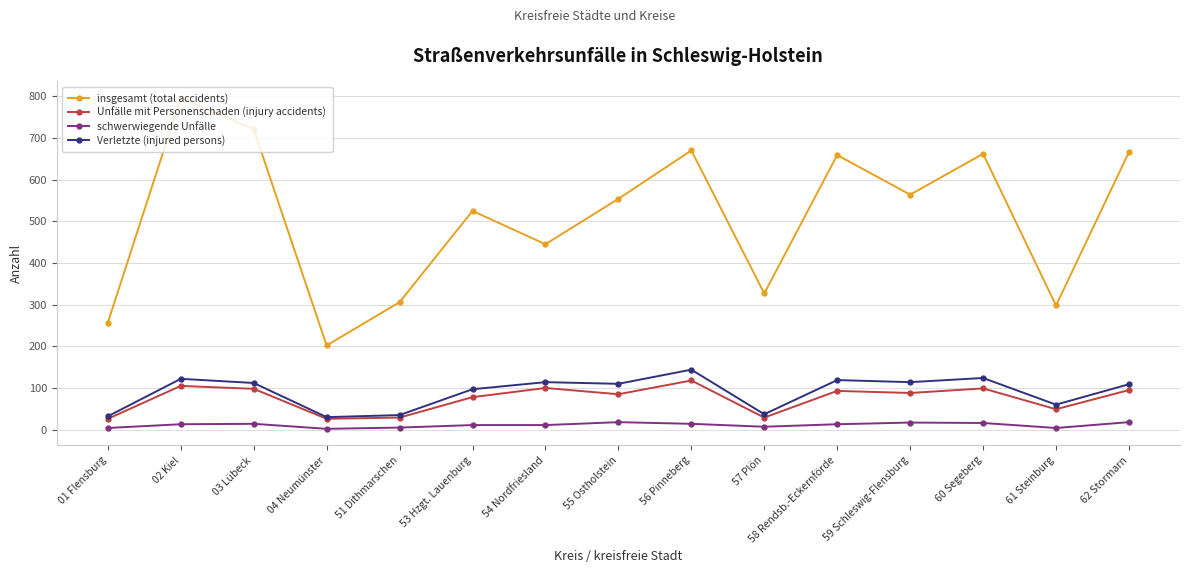

Where does the Verletzte (injured persons) series first go above 110?

02 Kiel